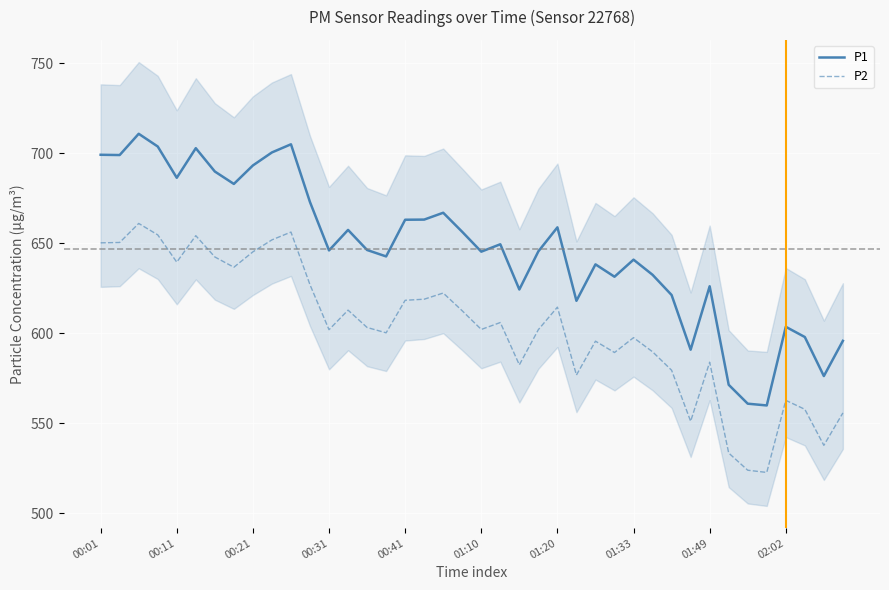

What is the difference between the second highest and minimum values in the P1 series?

145.0